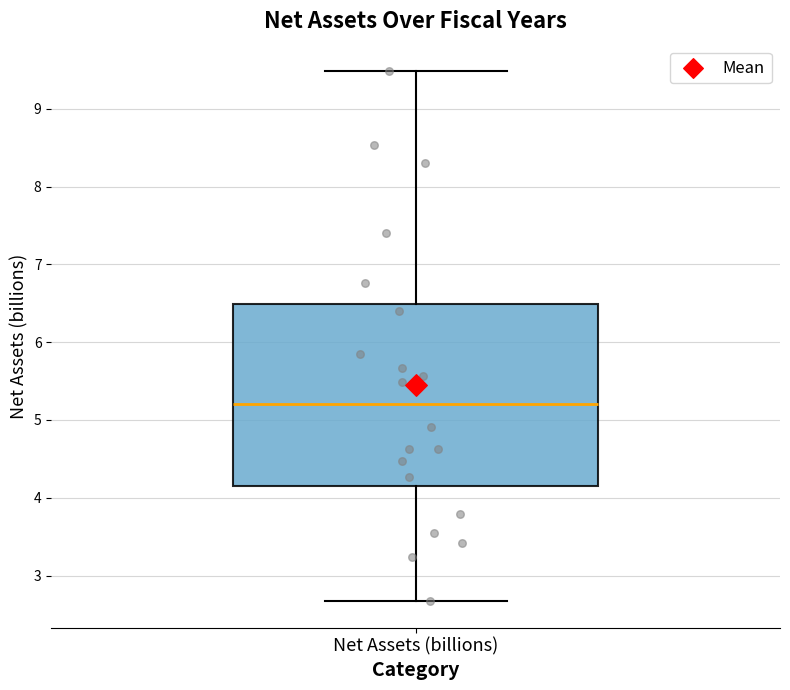

Transcribe this box plot: give where the median line is, the range the box spans, and where the two whiskers end, as read against the y-axis. The values are not printed on the chart, so give them approximately, as read against the axis.

median 5.2, box 4.1 to 6.5, whiskers 2.7 to 9.5